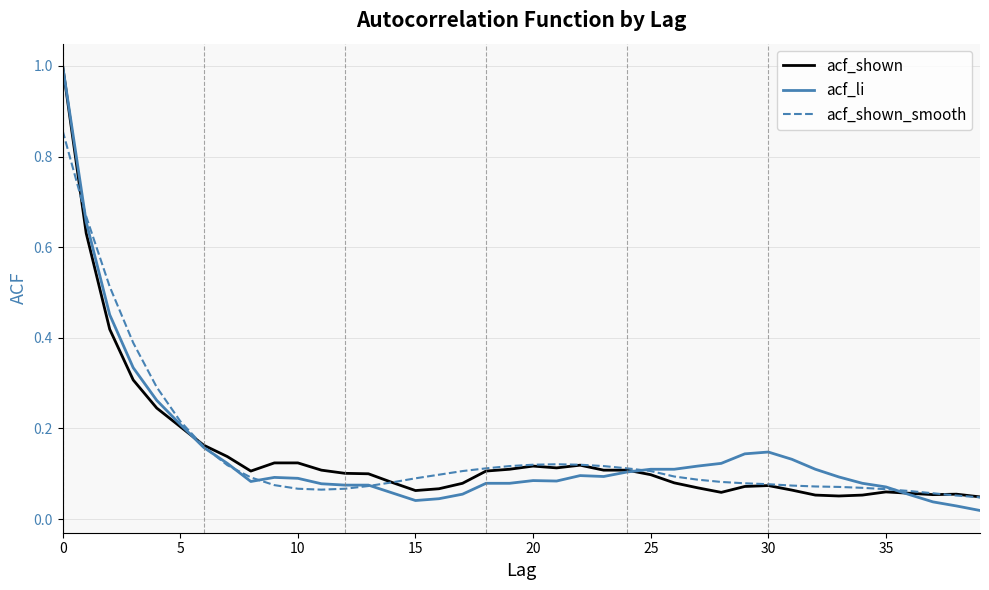

What is the difference between the maximum and minimum values in the acf_shown_smooth series?

0.8